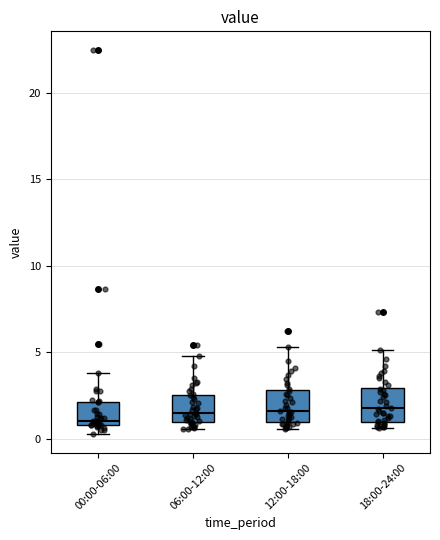

Reading left to right, transcribe this box plot: for each box, give where its median line is, the range the box spans, and where its two whiskers end, as read against the y-axis. The values are not printed on the chart, so give them approximately, as read against the axis.

00:00-06:00: median 1.0 (just above the box's lower edge), box 1.0 to 2.0, whiskers 0.5 to 4.0
06:00-12:00: median 1.5, box 1.0 to 2.5, whiskers 0.5 to 5.0
12:00-18:00: median 1.5, box 1.0 to 3.0, whiskers 0.5 to 5.5
18:00-24:00: median 2.0, box 1.0 to 3.0, whiskers 0.5 to 5.0